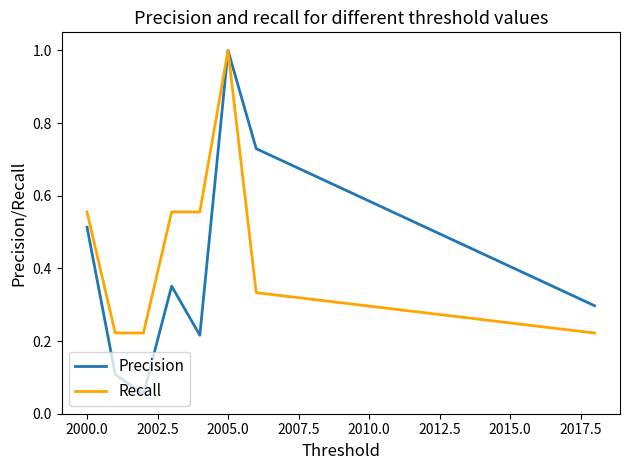

Which series has the largest range (max minus min)?

Precision